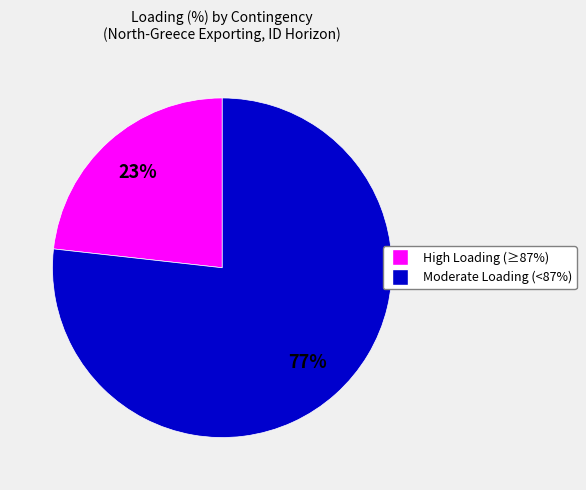

Is there any slice that represents more than half of the pie?

Yes